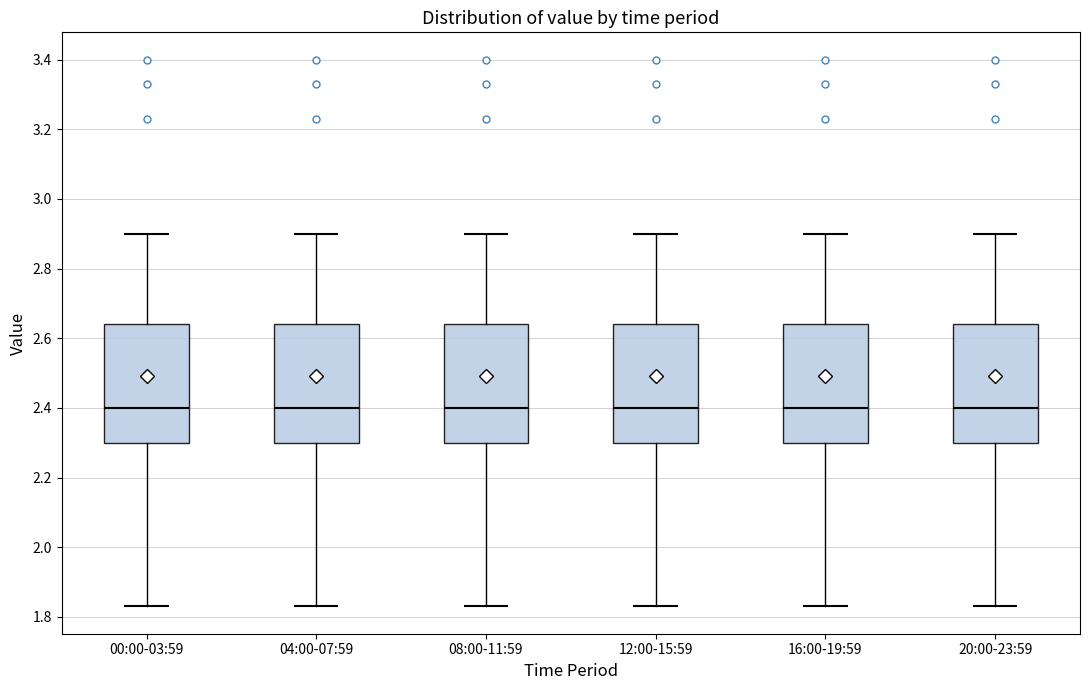

Where does the median line of the box for 04:00-07:59 sit on the y-axis? The values are not printed on the chart, so give them approximately, as read against the axis.

2.40